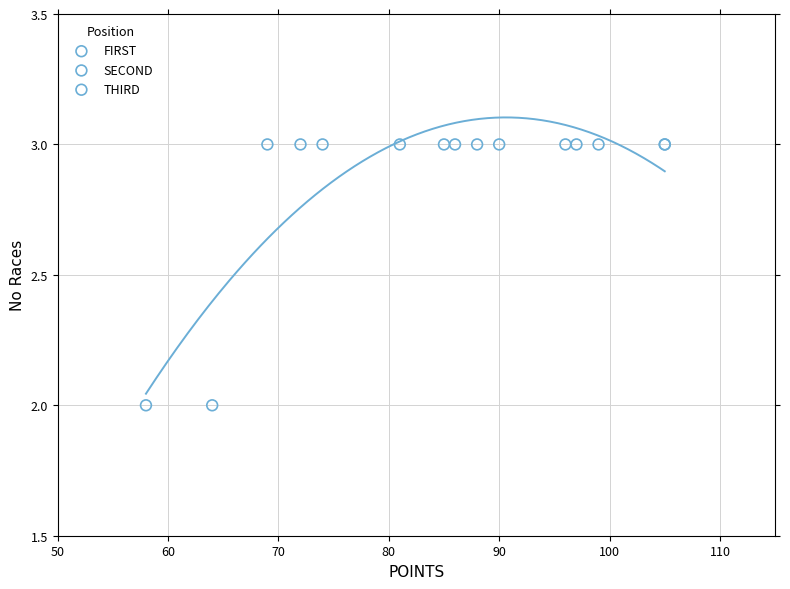

Which series reaches the minimum Y coordinate?

THIRD